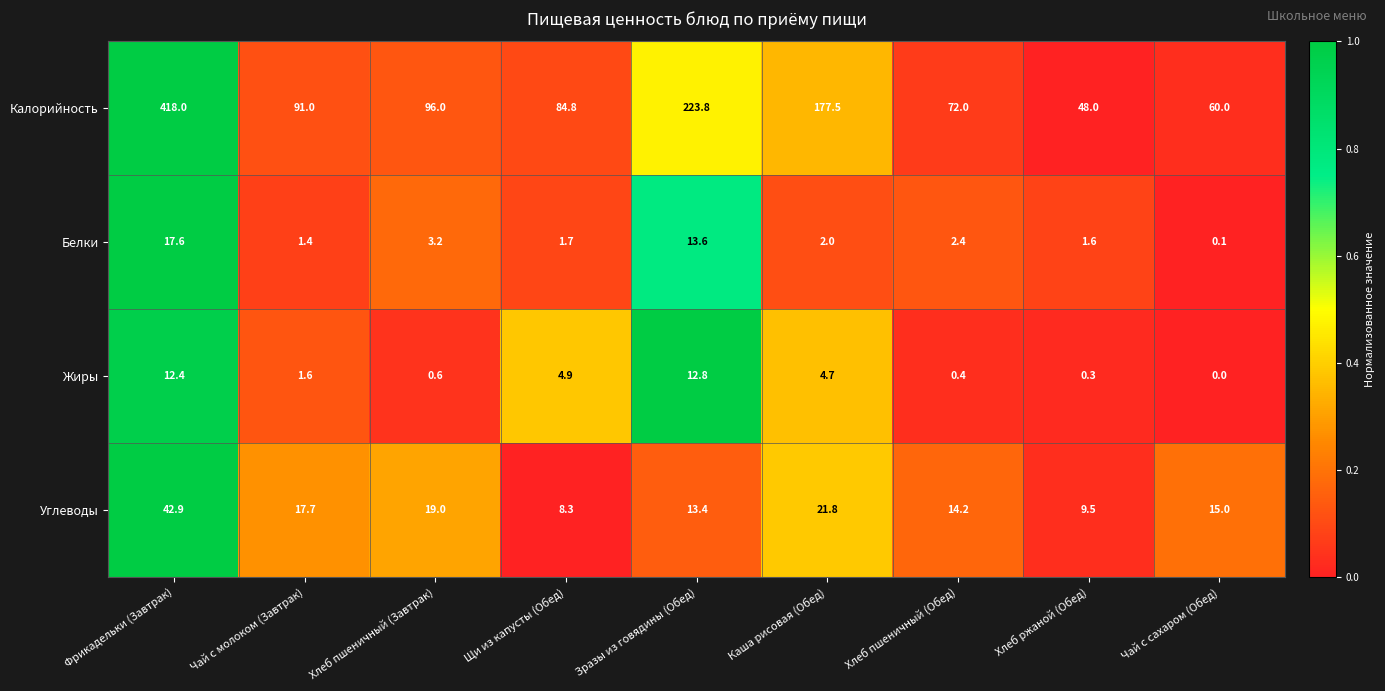

How many data points does each series have?

9